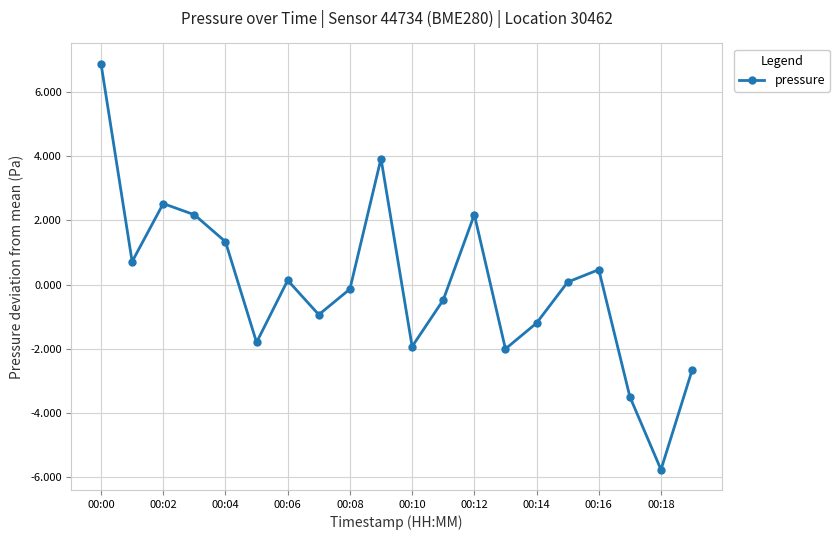

How many positive values are there?

10